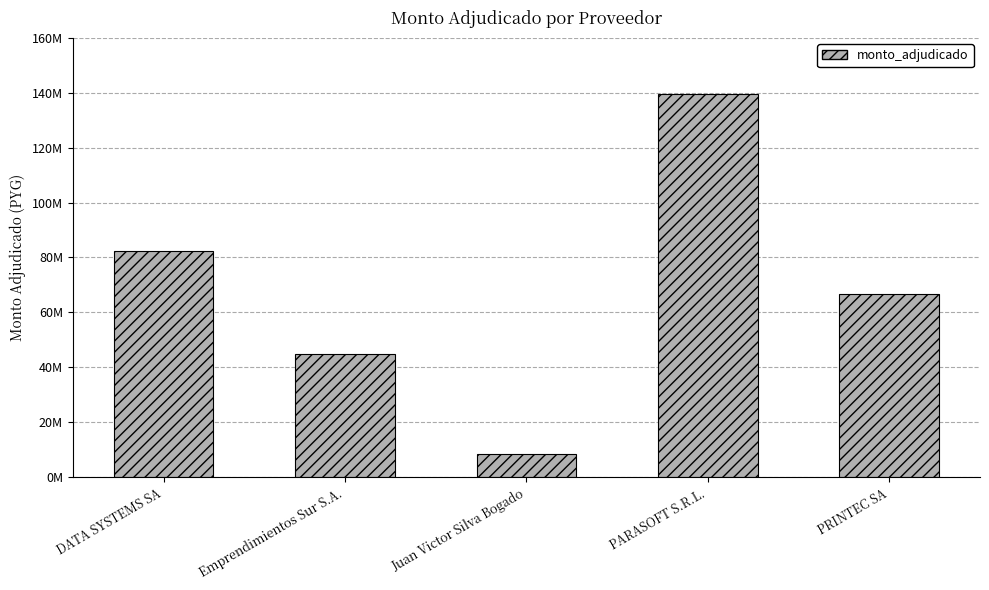

The chart shows a value of 82357079 at DATA SYSTEMS SA. True or false?

True